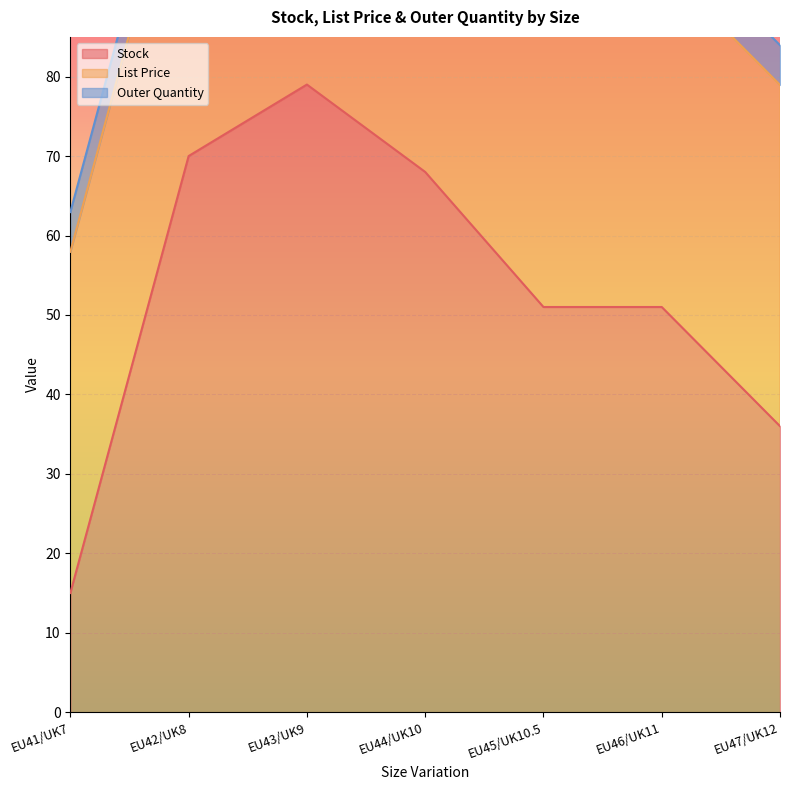

What is the difference between the maximum and second lowest values in the Stock series?

43